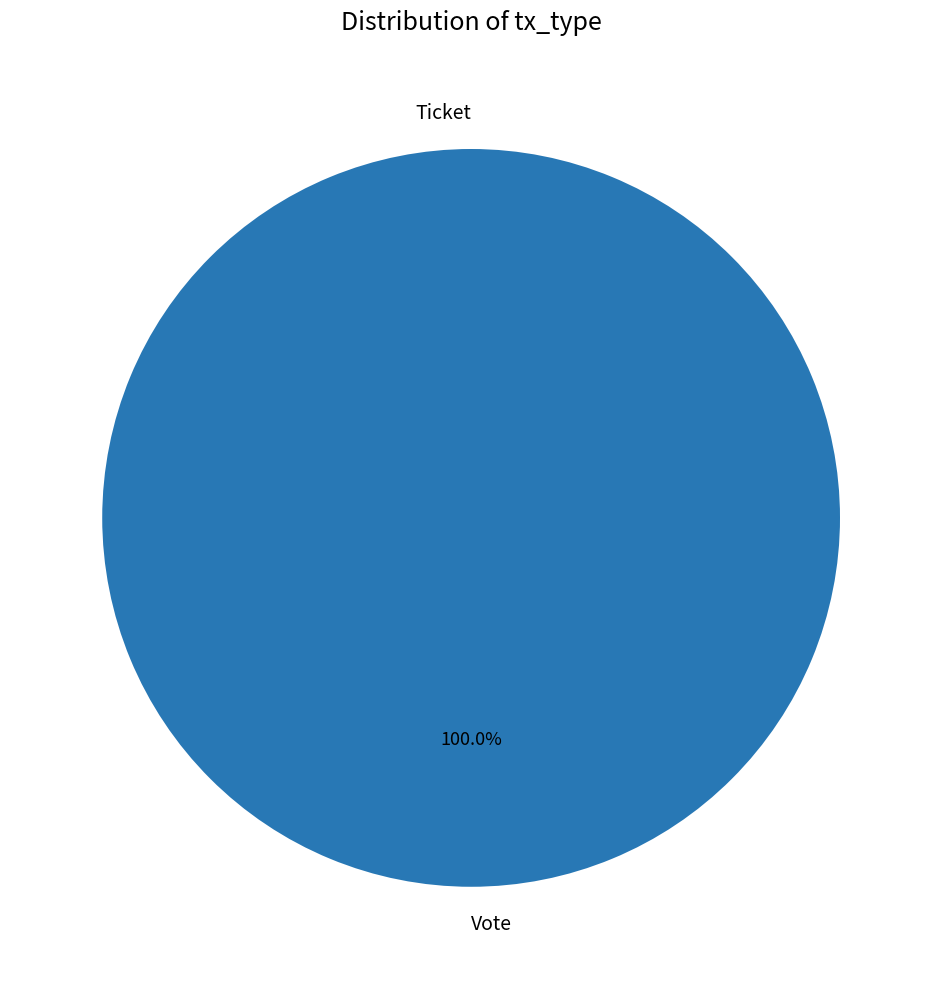

Count the number of slices in the pie.

2